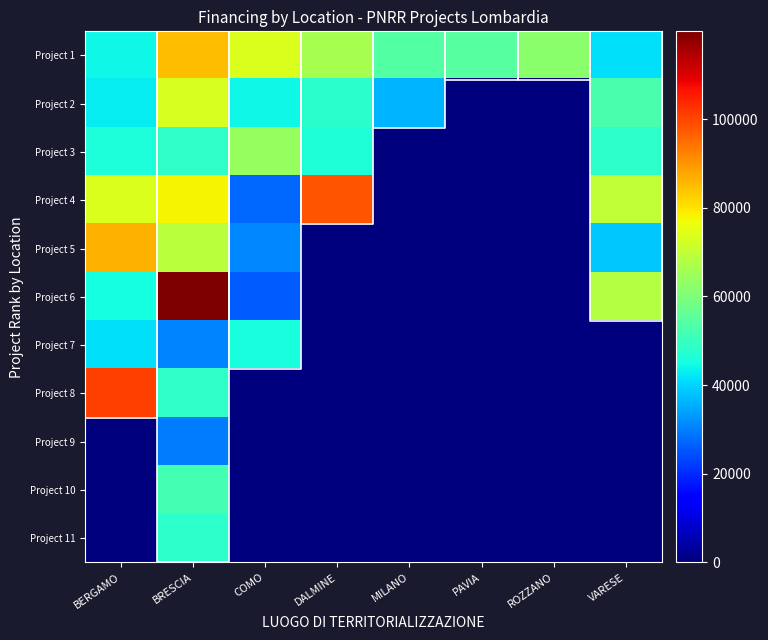

Which category has the highest value in the Project 3 series?

COMO